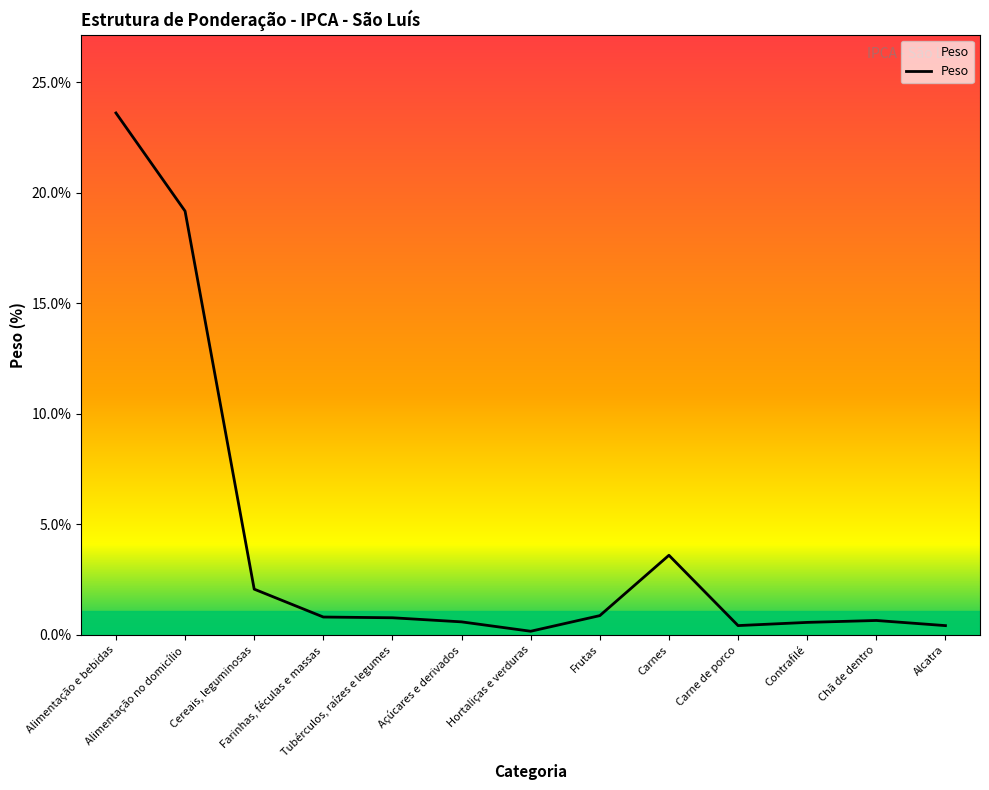

What is the sum of the values at Hortaliças e verduras and Carnes?

3.8